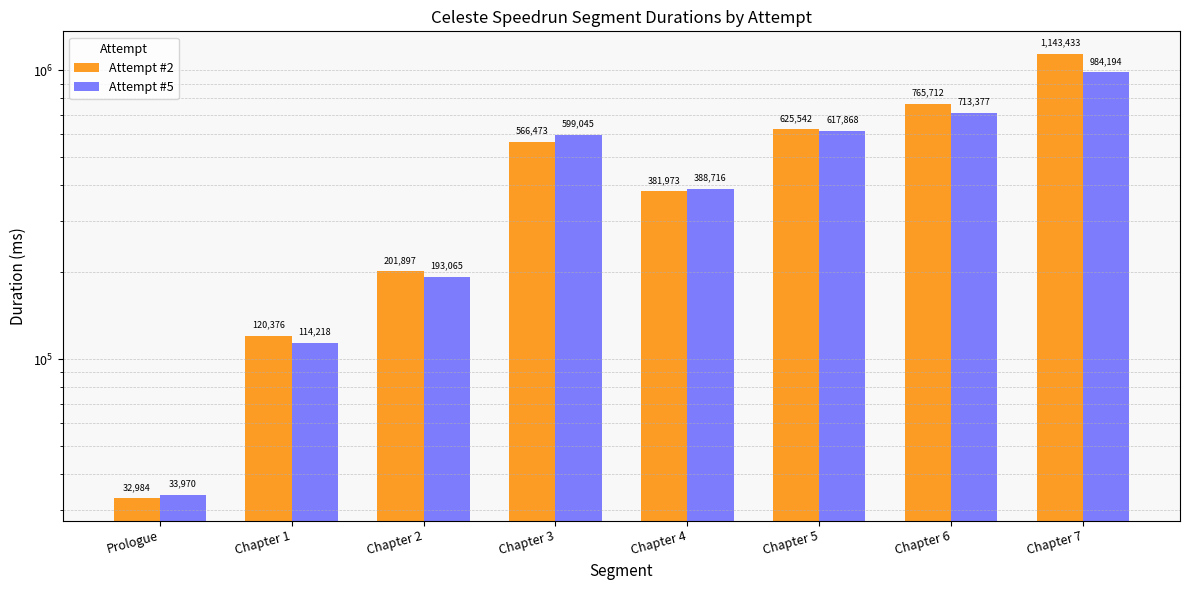

Does the chart contain stacked bars?

No